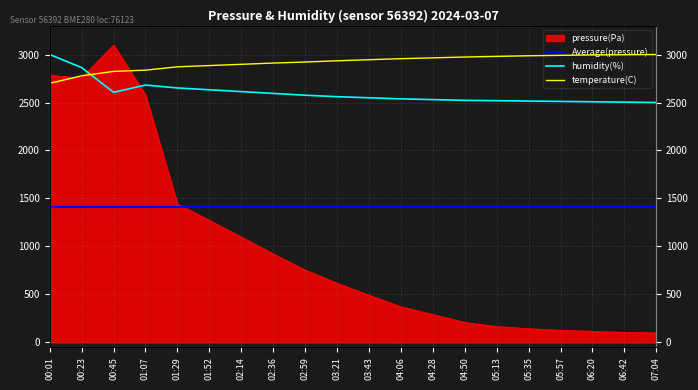

Reading left to right, list all the values displayed in this chart.

pressure: 2783.1	2755.8	3100.0	2580.2	1443.5	1272.7	1098.2	923.6	754.5	618.2	492.7	372.7	290.9	209.1	165.5	143.6	127.3	116.4	105.5	100.0
temperature: 2700.0	2778.3	2823.9	2837.0	2871.7	2884.8	2897.8	2910.9	2921.7	2934.8	2945.7	2956.5	2965.2	2973.9	2980.4	2987.0	2991.3	2995.7	2997.8	3000.0
humidity: 3000.0	2863.6	2606.1	2681.8	2651.5	2632.6	2613.6	2594.7	2575.8	2560.6	2549.2	2537.9	2530.3	2522.7	2518.9	2515.2	2511.4	2507.6	2503.8	2500.0